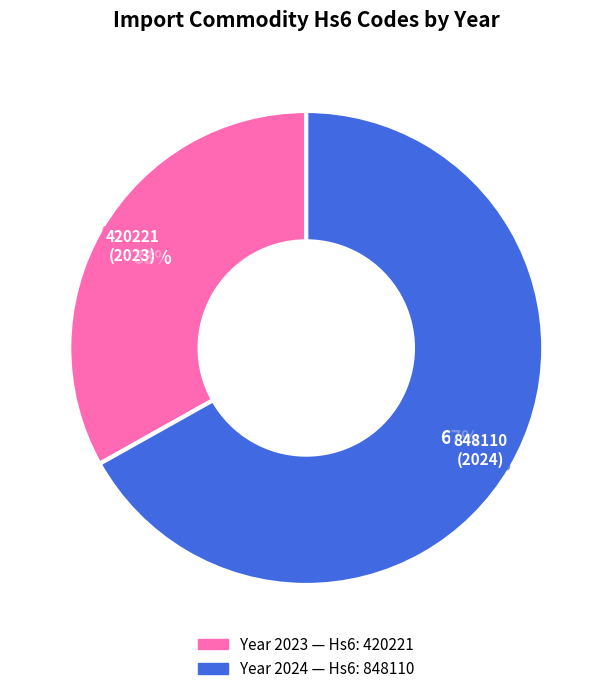

To the nearest percent, what is the difference between the largest and smallest slice percentages?

34%